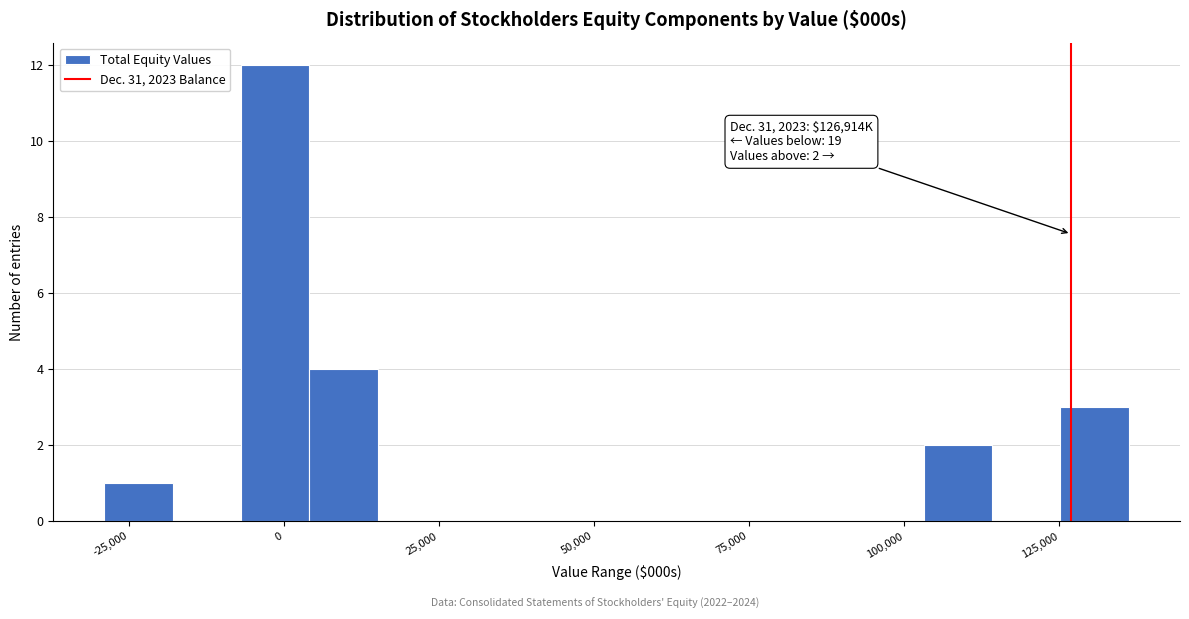

Read against the x-axis, roughly where is the centre of the tallest bar?

0